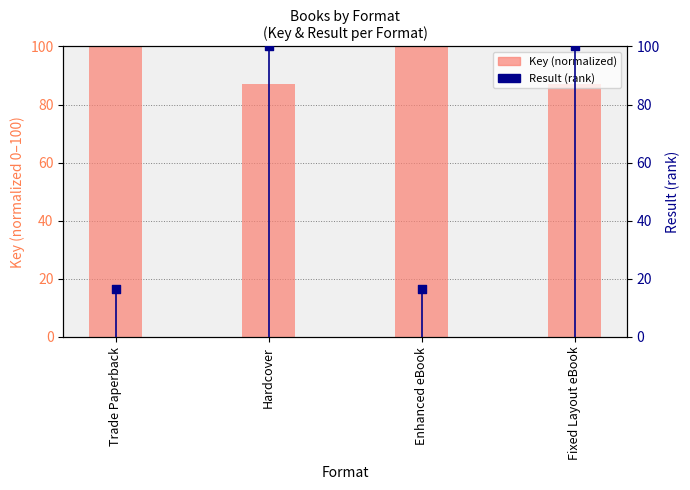

At which category is the sum across all series the highest?

Hardcover